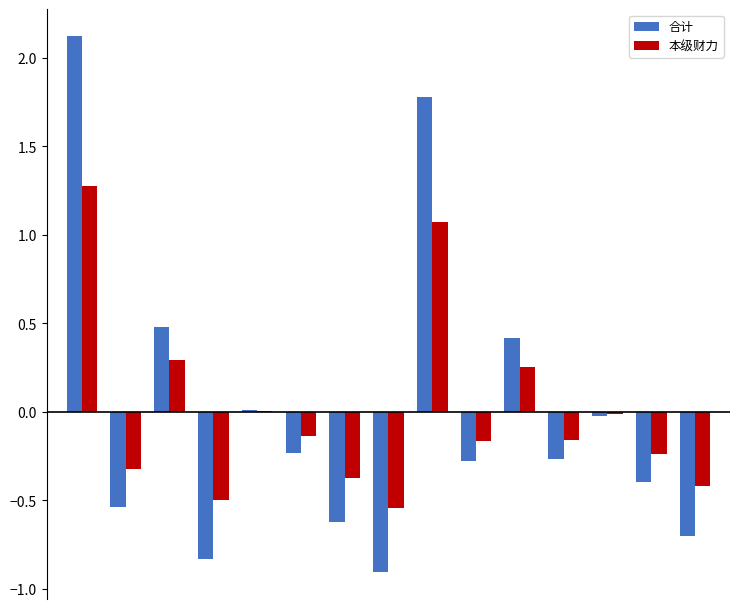

What is the greatest value displayed?

2.1